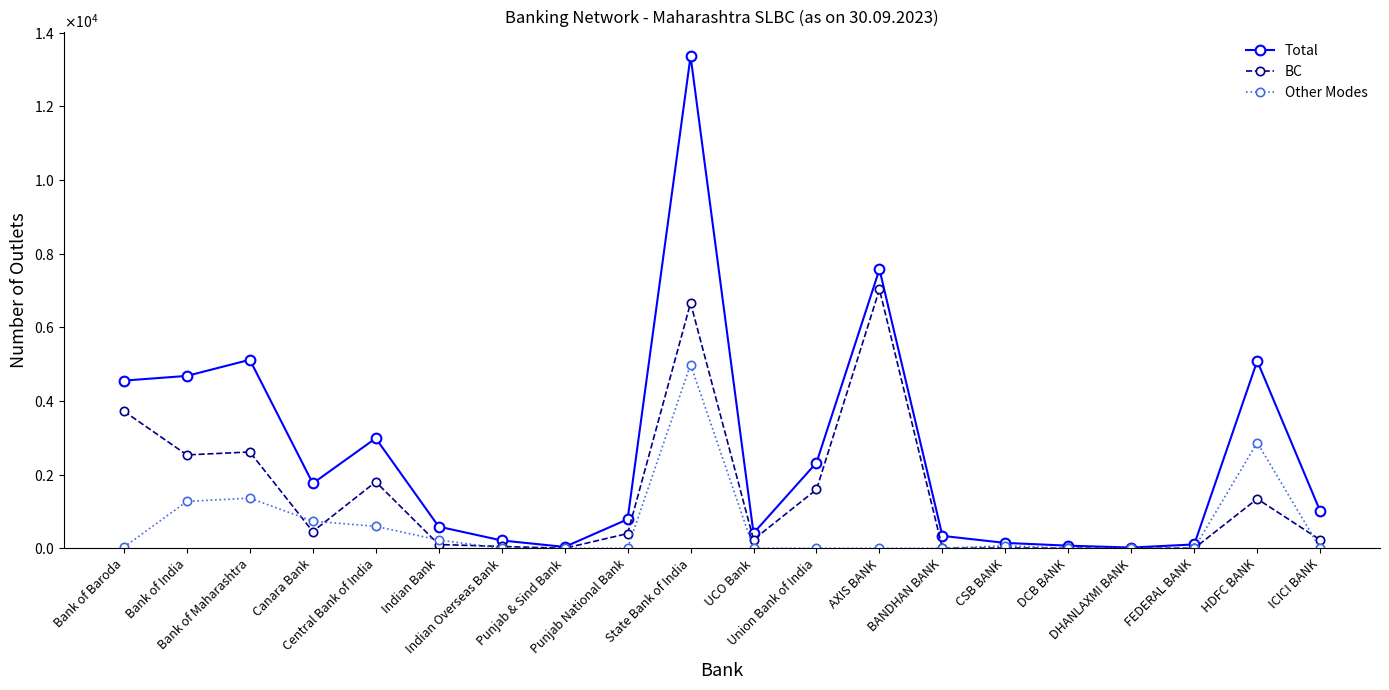

At which category is the sum across all series the highest?

State Bank of India